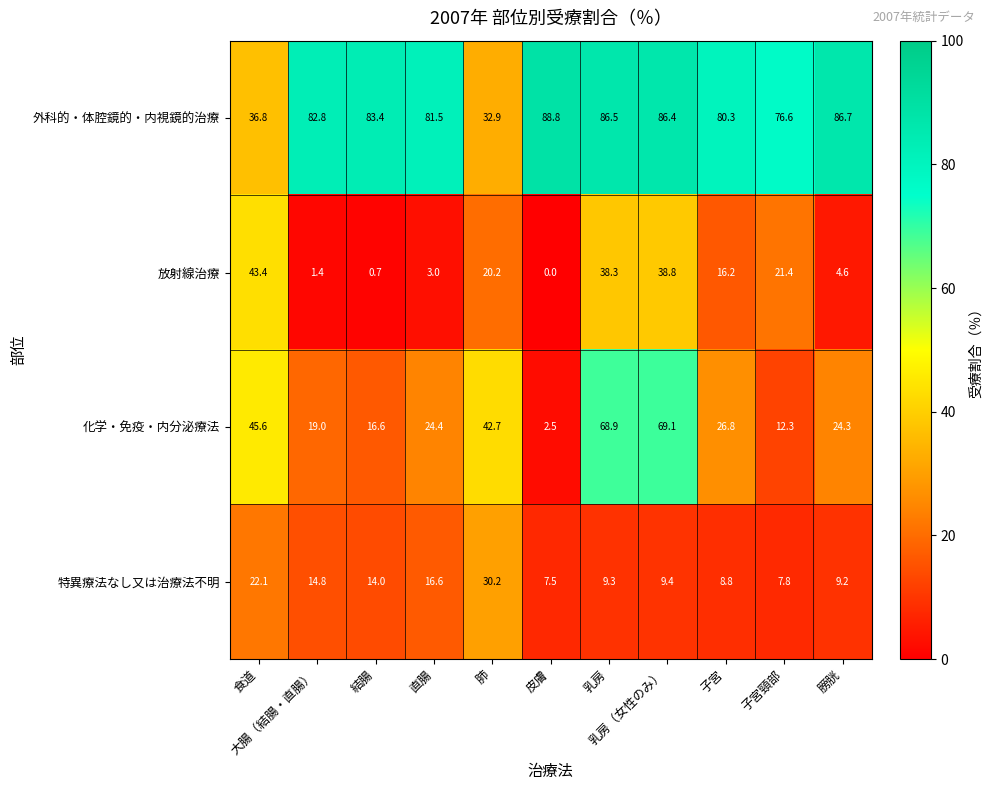

List the series in order of their peak value, highest first.

外科的・体腔鏡的・内視鏡的治療, 化学・免疫・内分泌療法, 放射線治療, 特異療法なし又は治療法不明